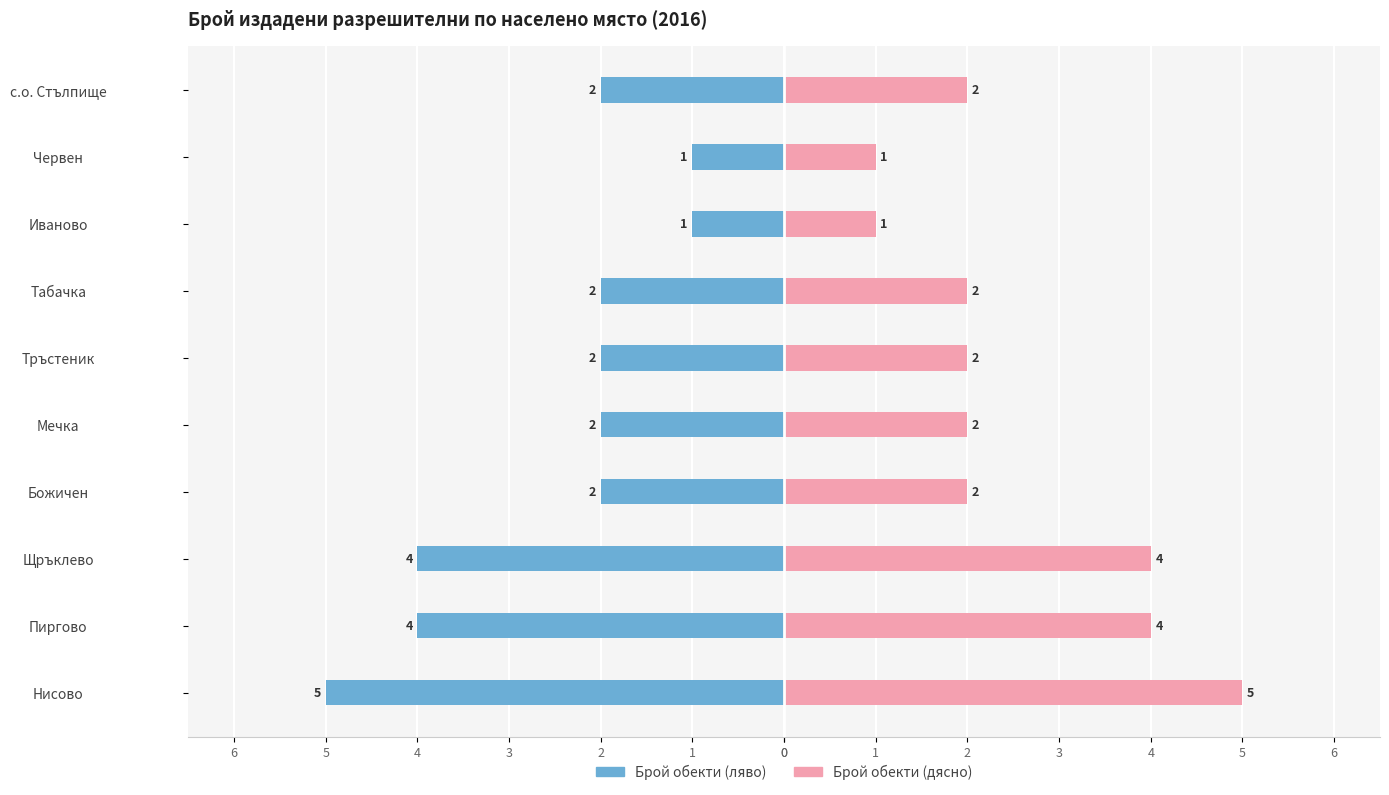

Which series changed the most between Пиргово and Божичен?

Брой обекти (ляво)